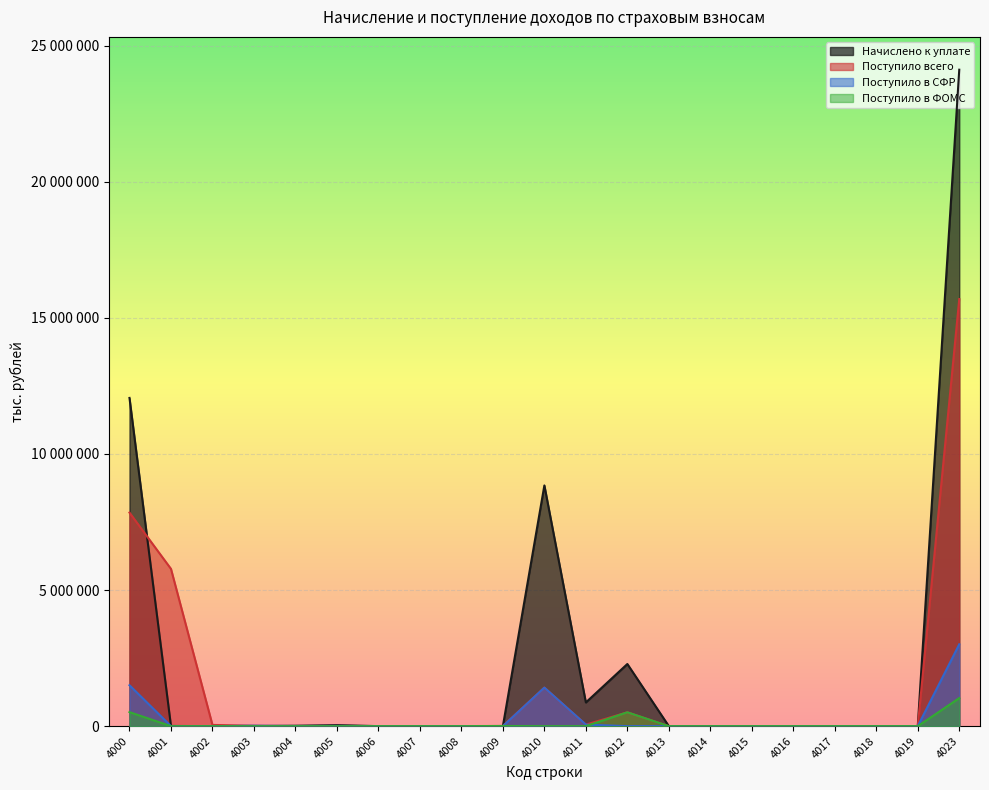

What is the difference between the maximum and minimum values in the Поступило в СФР series?

3006578